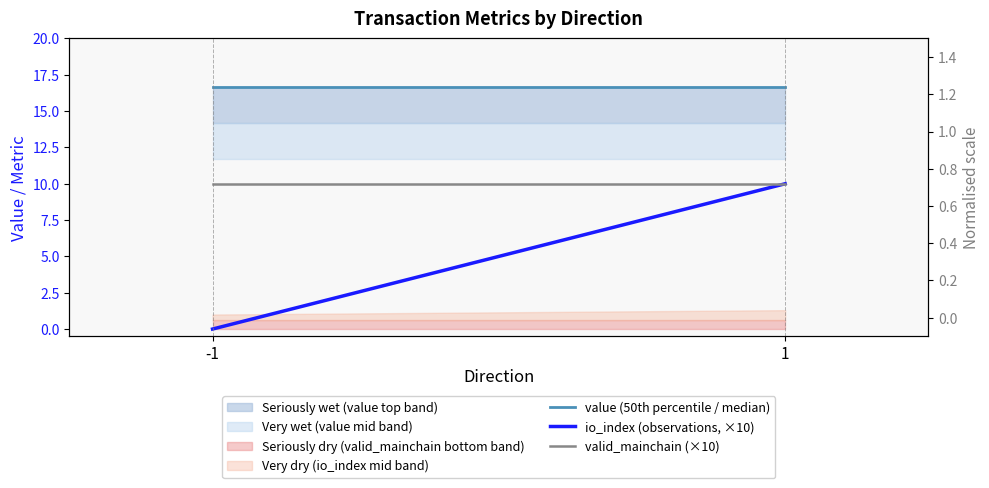

Which series changed the most between -1 and 1?

io_index (observations, ×10)